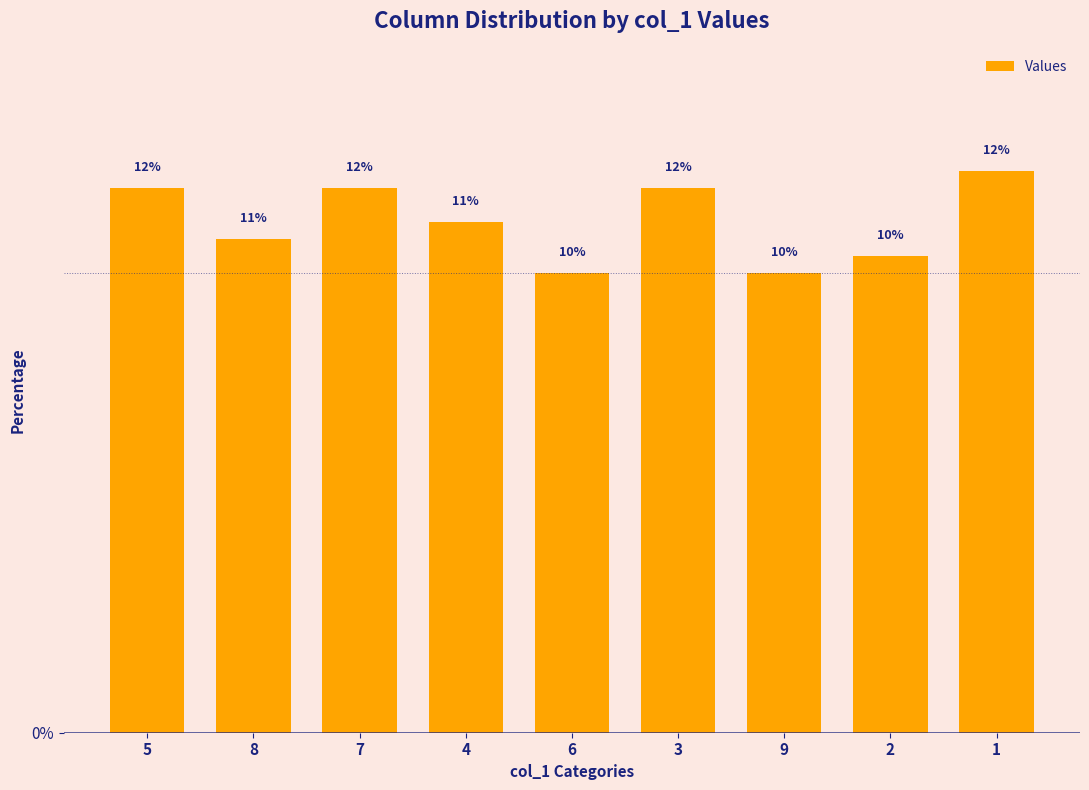

How many bars are there in total?

9